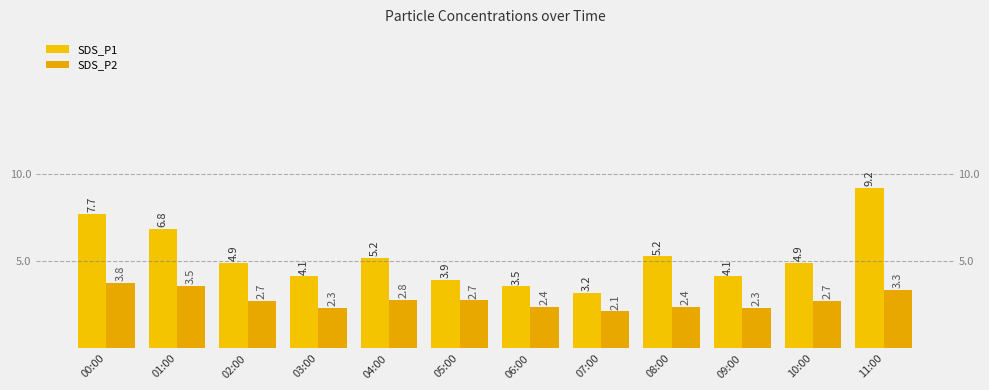

Which series has the largest range (max minus min)?

SDS_P1